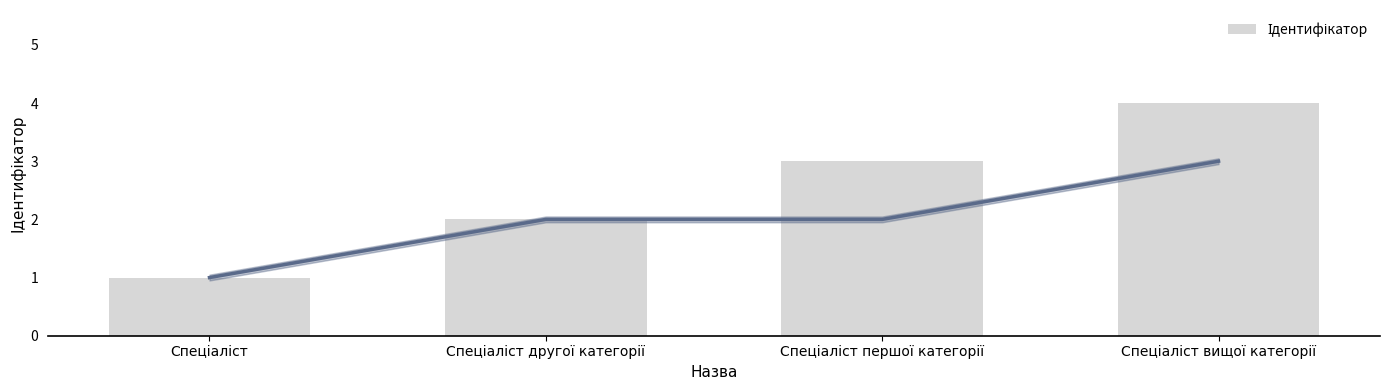

Which label corresponds to the smallest value in the chart?

Спеціаліст